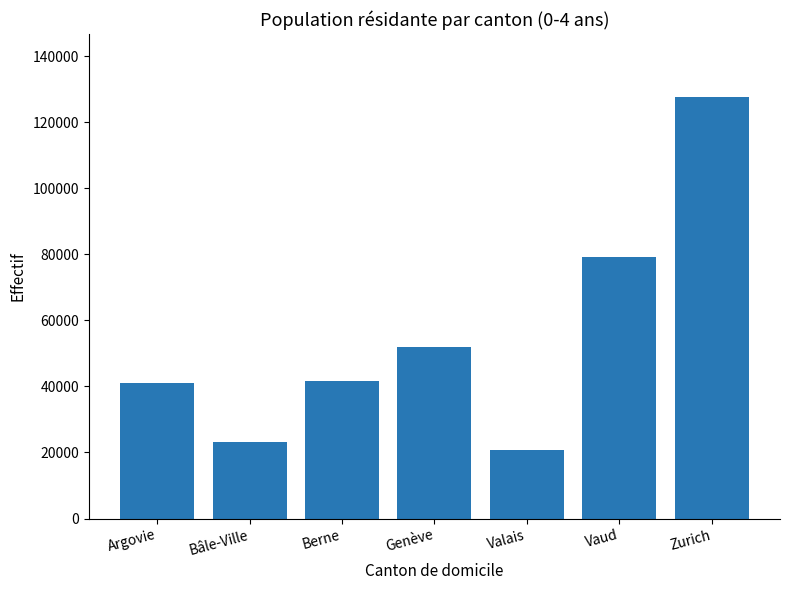

At which category does the chart reach its peak across all series?

Zurich